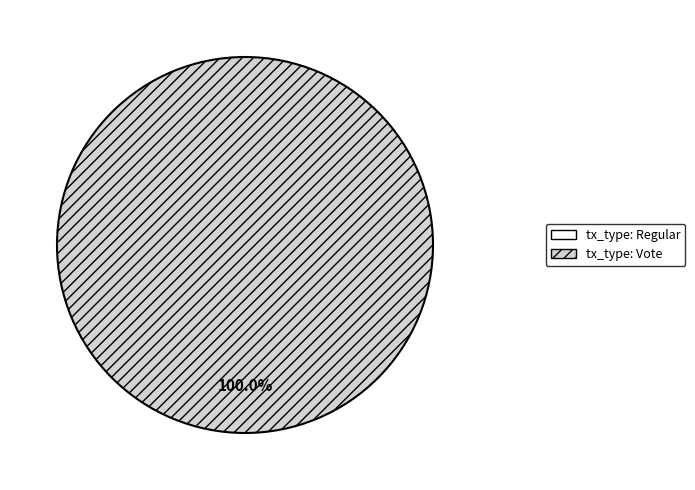

What is the change in value from tx_type: Regular to tx_type: Vote?

+2